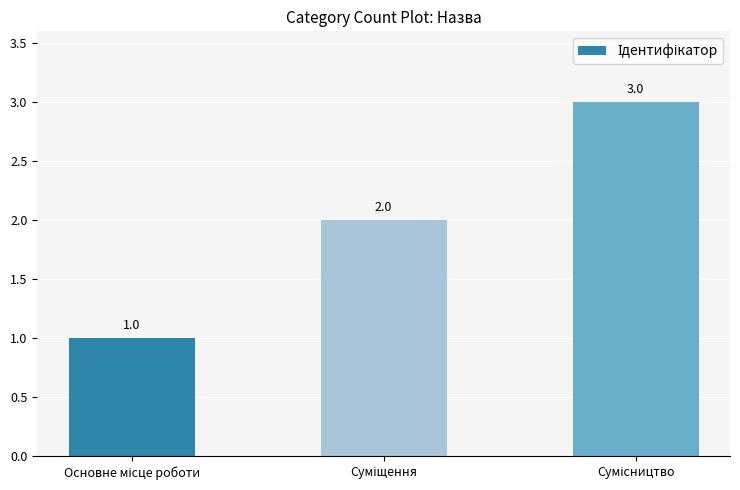

What is the value of the 3rd bar from the left?

3